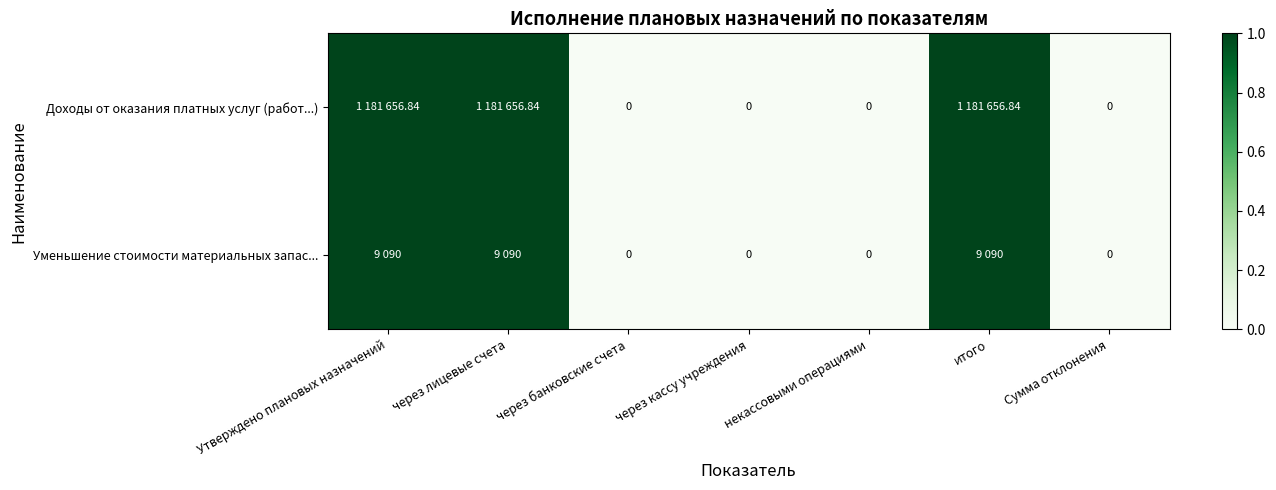

Is it true that Доходы от оказания платных услуг (работ...) equals 1 at Утверждено плановых назначений?

True